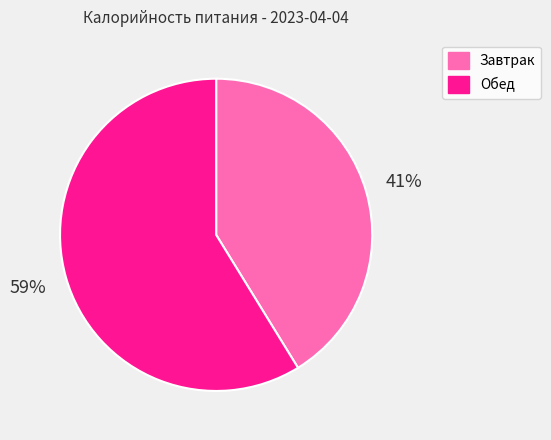

To the nearest percent, what is the difference between the largest and smallest slice percentages?

18%